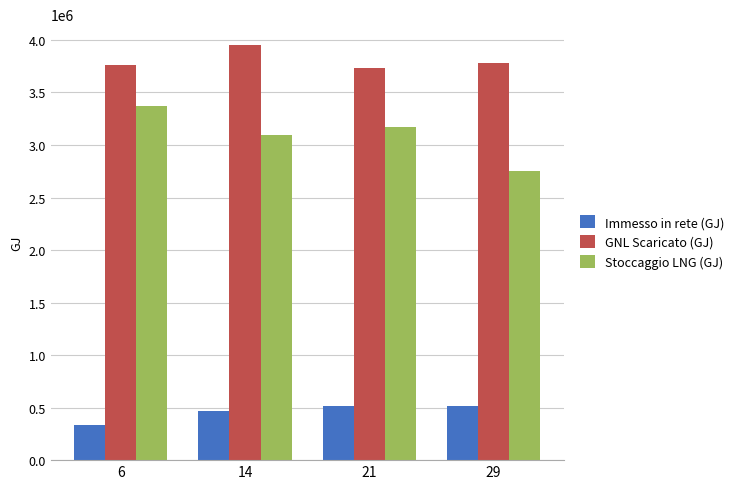

List the series in order of their overall mean, lowest first.

Immesso in rete (GJ), Stoccaggio LNG (GJ), GNL Scaricato (GJ)